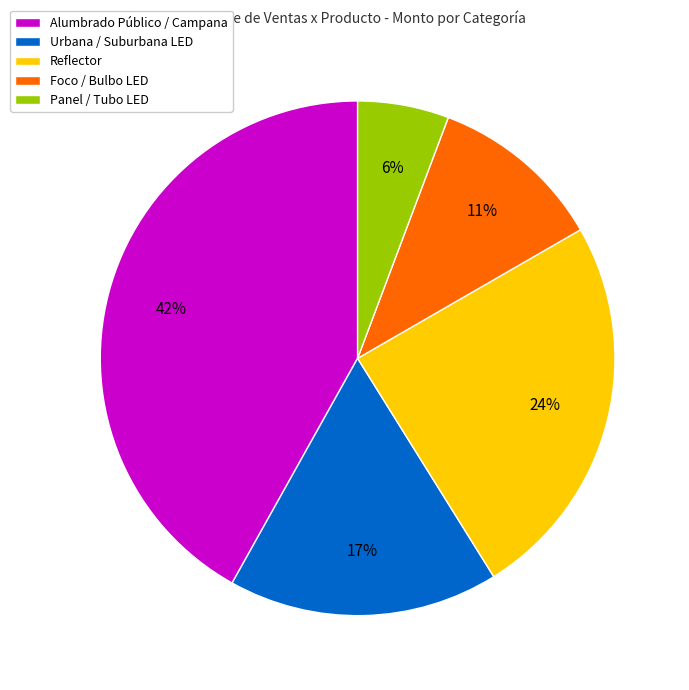

Combined, do Foco / Bulbo LED and Panel / Tubo LED account for over 50%?

No